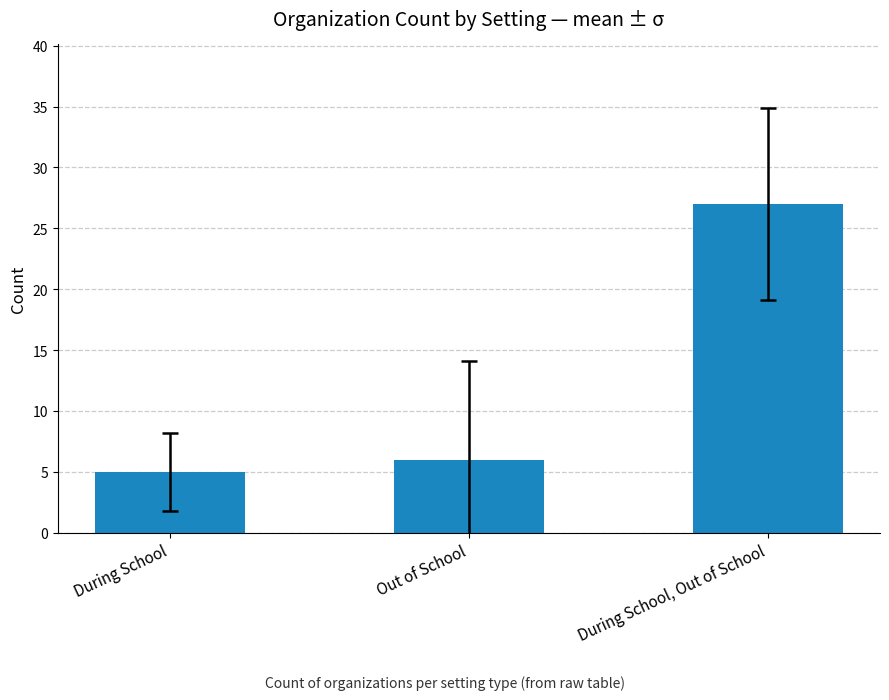

Which label corresponds to the largest value in the chart?

During School, Out of School